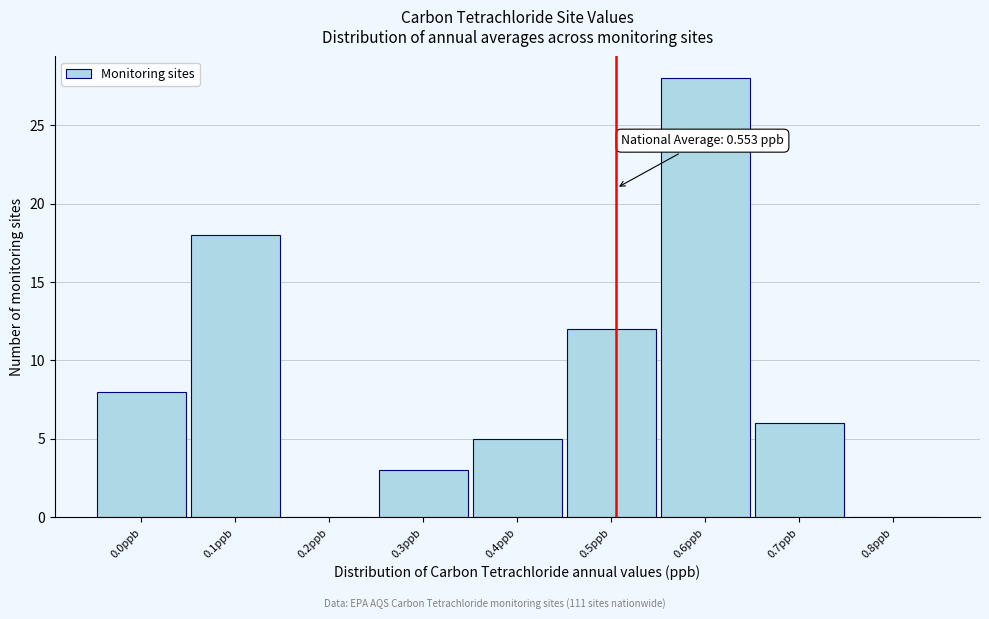

Reading left to right, transcribe all the data shown in this chart.

0.0ppb=8	0.1ppb=18	0.2ppb=0	0.3ppb=3	0.4ppb=5	0.5ppb=12	0.6ppb=28	0.7ppb=6	0.8ppb=0